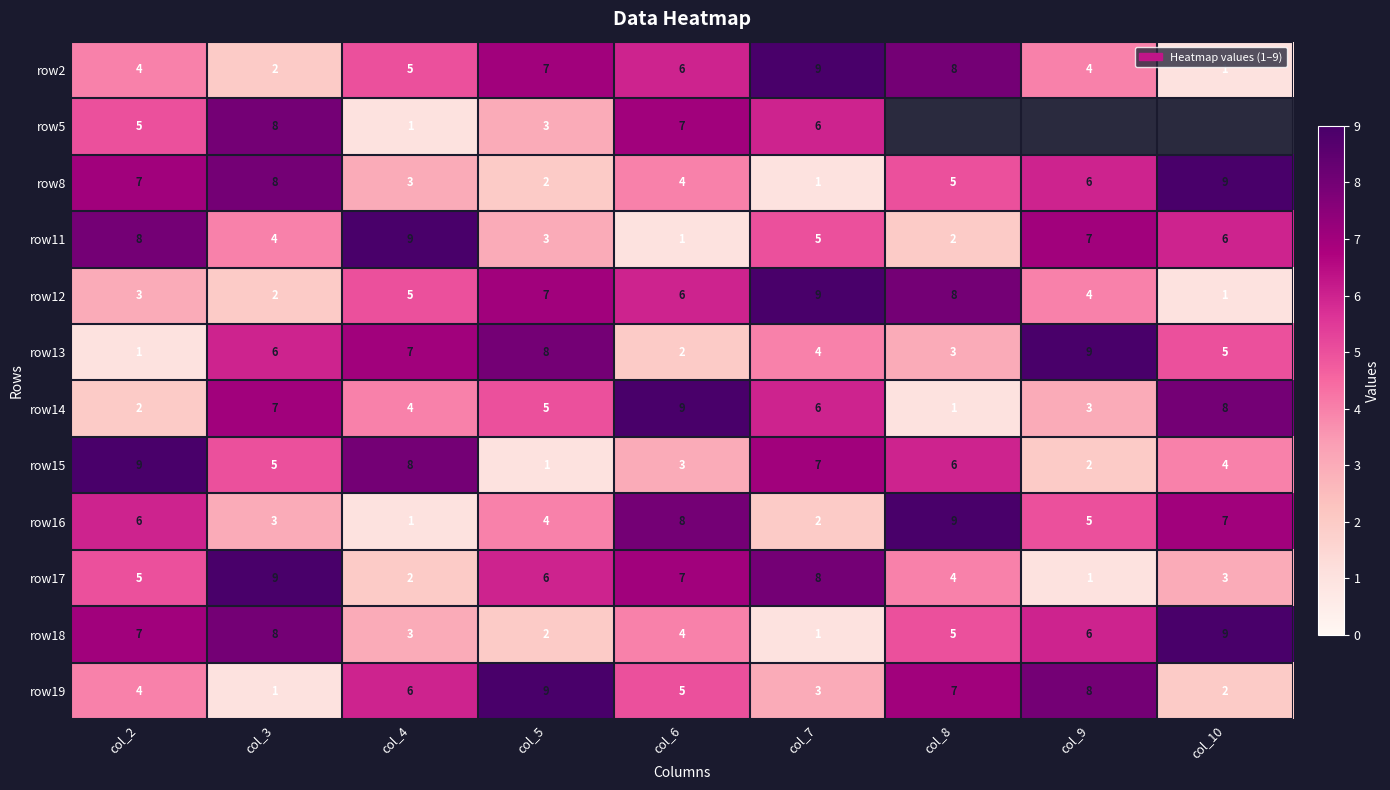

At how many categories does at least one series exceed 6?

9